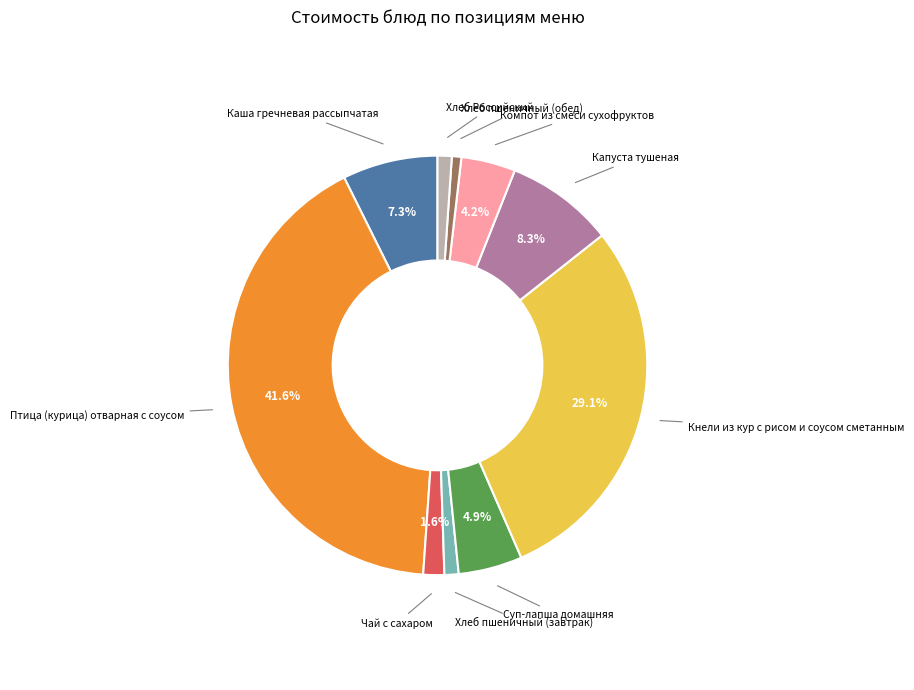

How many segments does this pie chart have?

10